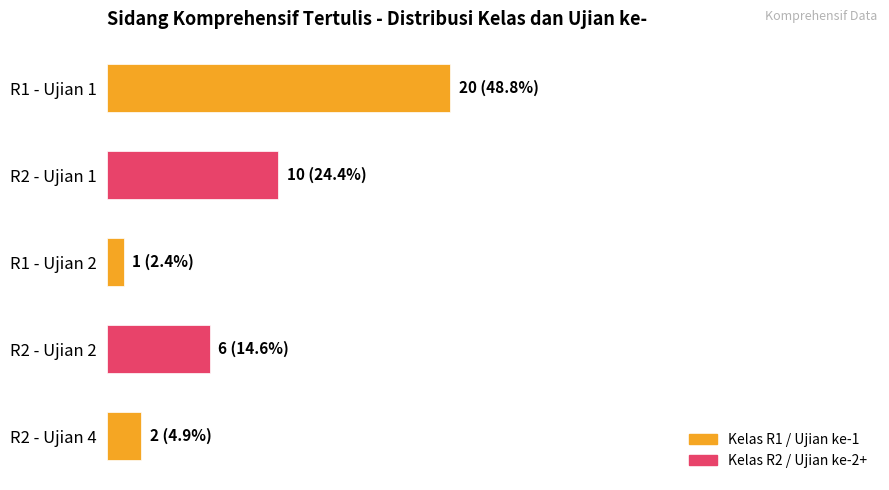

At which category does the chart reach its minimum across all series?

R1 - Ujian 2